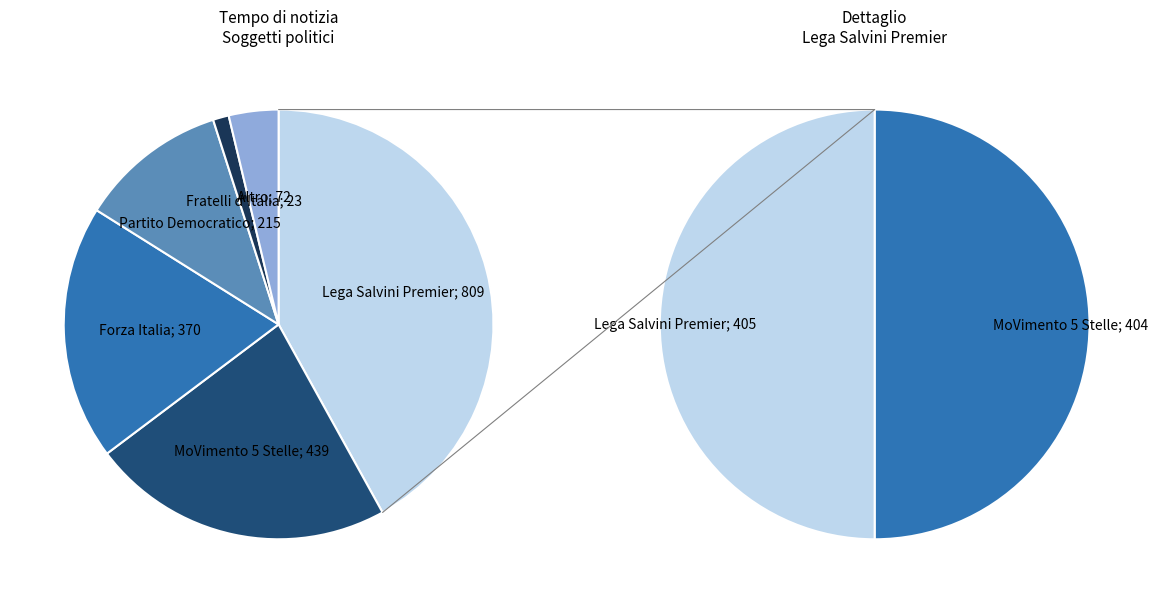

What is the largest slice in the pie chart?

Lega Salvini Premier